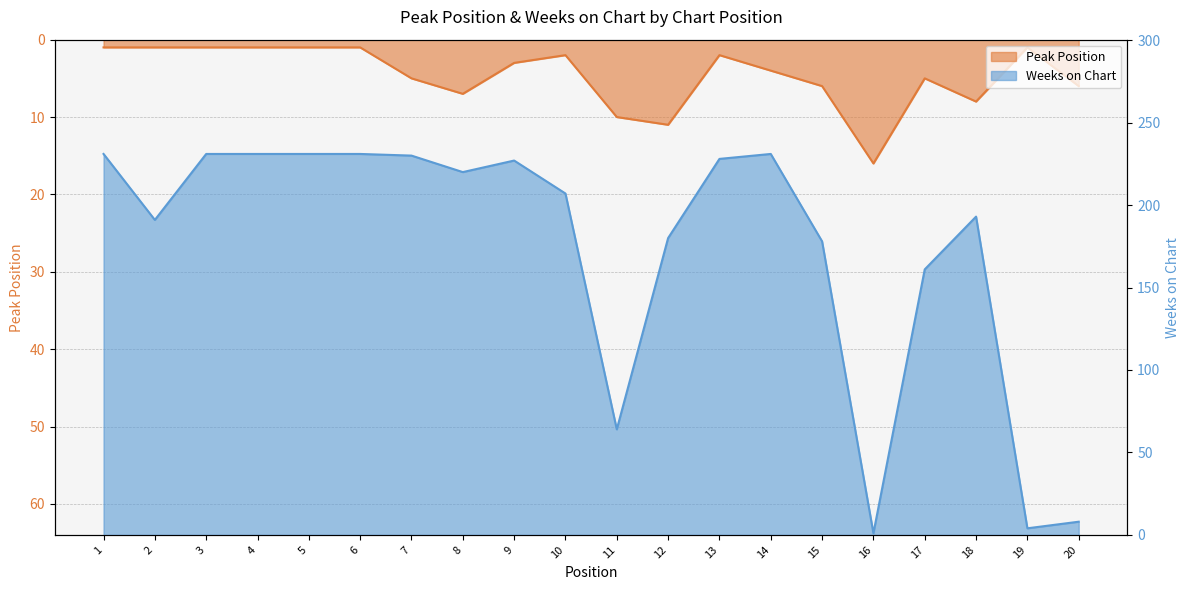

What is the difference between the highest and lowest values at 9?

224